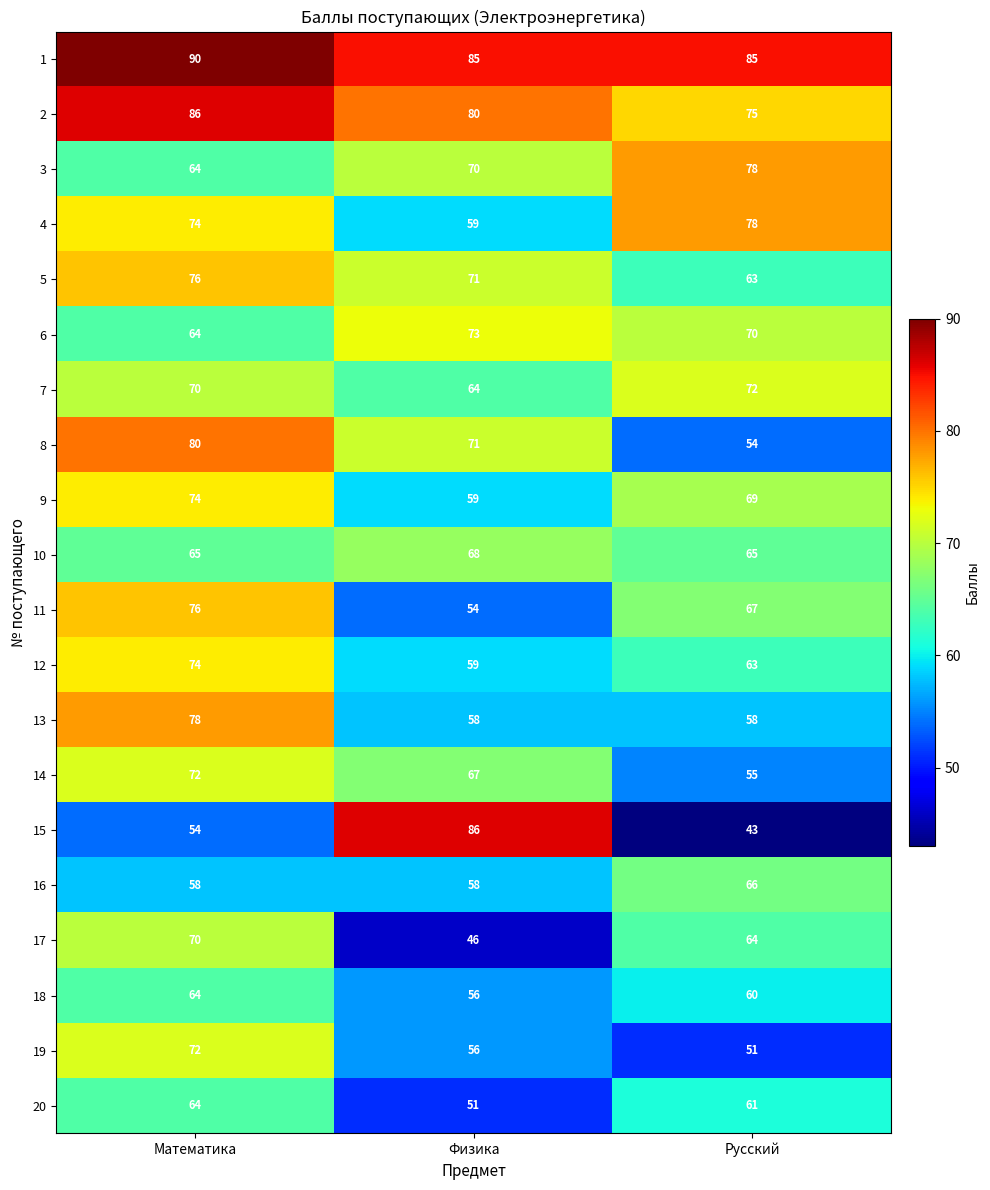

Is the value of 5 at Физика greater than the value of 9 at Физика?

Yes